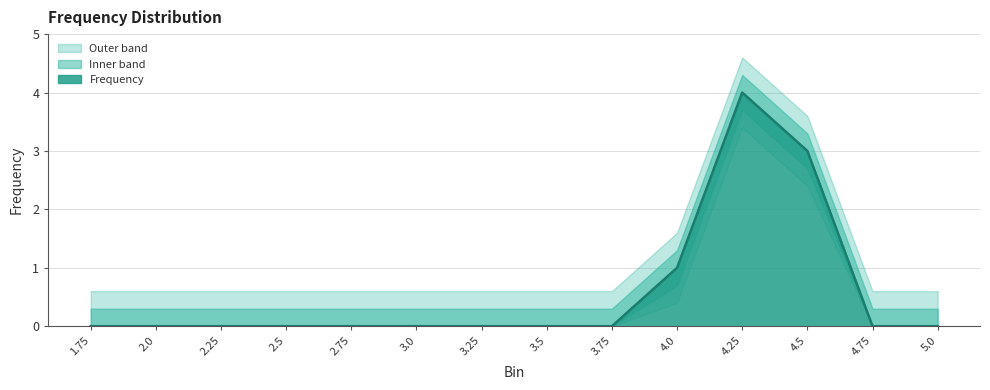

The chart shows a value of 0 at 3.25. True or false?

True